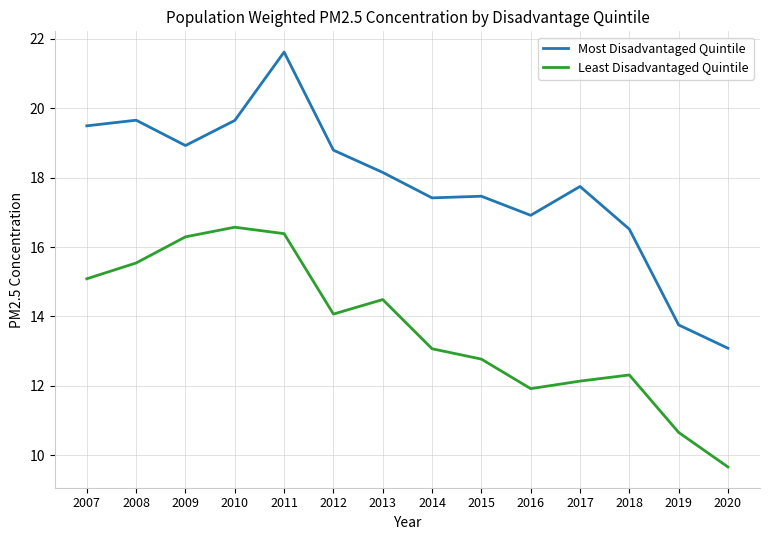

Where is the first local minimum for Most Disadvantaged Quintile?

2009